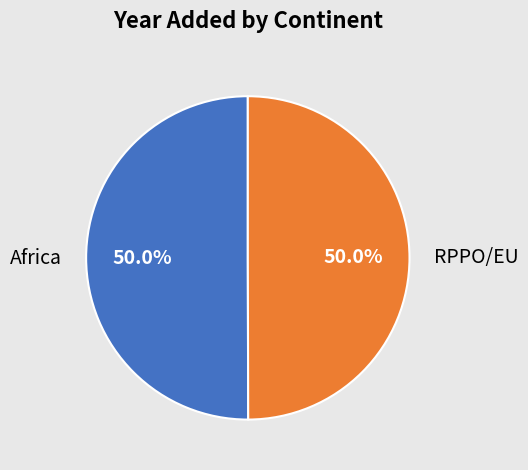

What is the total percentage of Africa and RPPO/EU?

100.0%